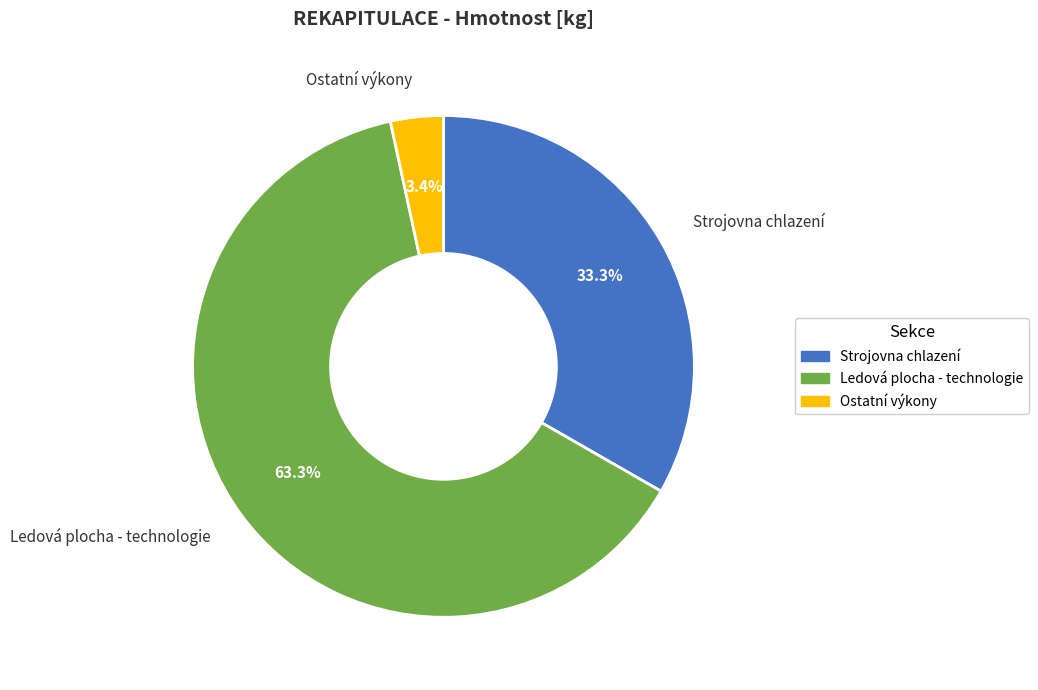

Is there a majority slice in this chart?

Yes